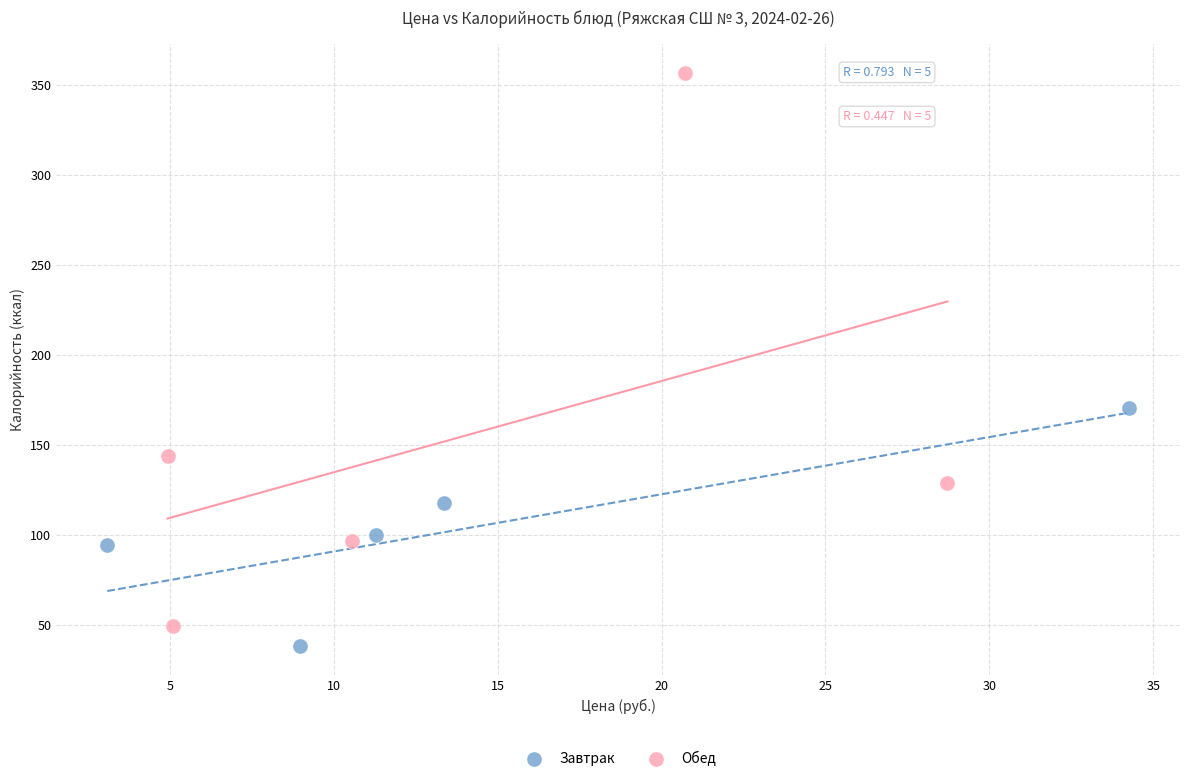

What are all the series names shown in the legend?

Завтрак, Обед